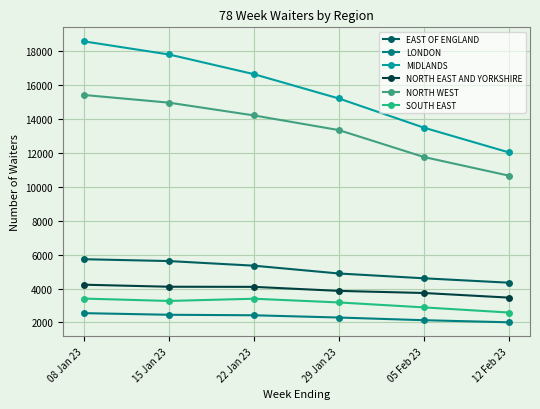

Between 22 Jan 23 and 05 Feb 23, which series saw the biggest shift?

MIDLANDS